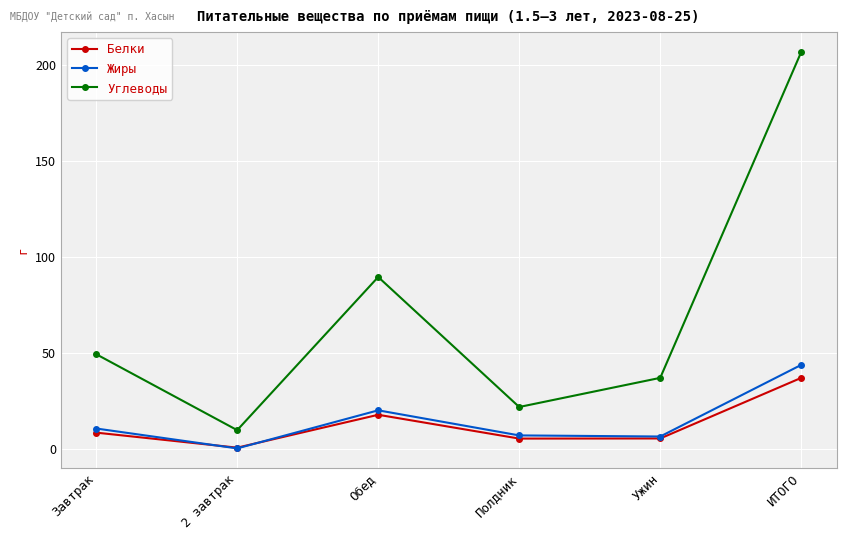

Which category has the highest value in the Углеводы series?

ИТОГО